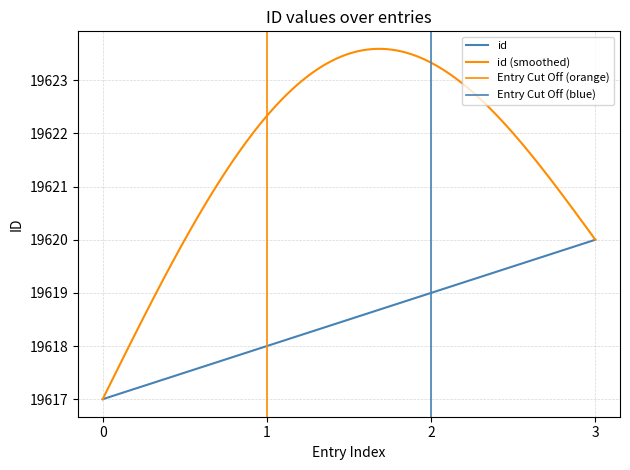

What is the difference between the second highest and minimum values?

2